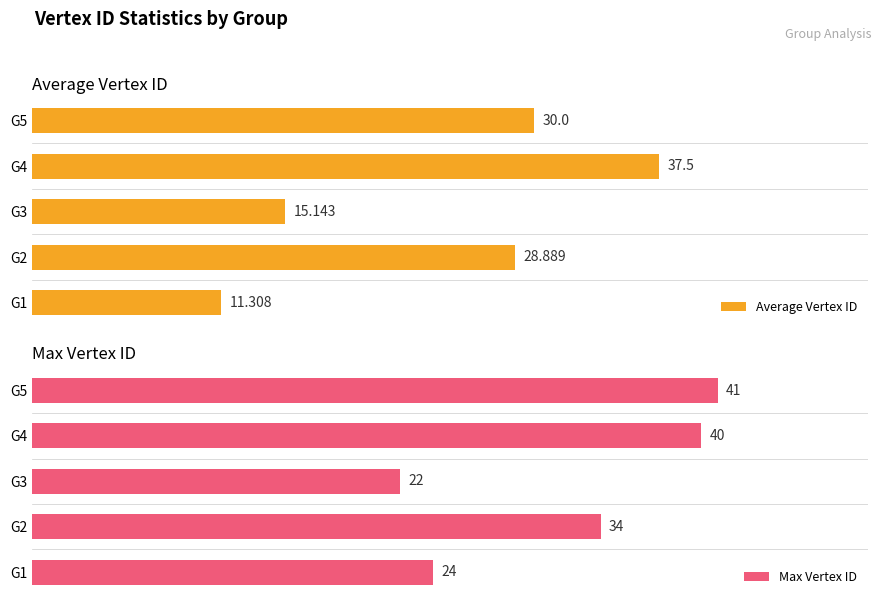

How many values in the Average Vertex ID series exceed 28?

3